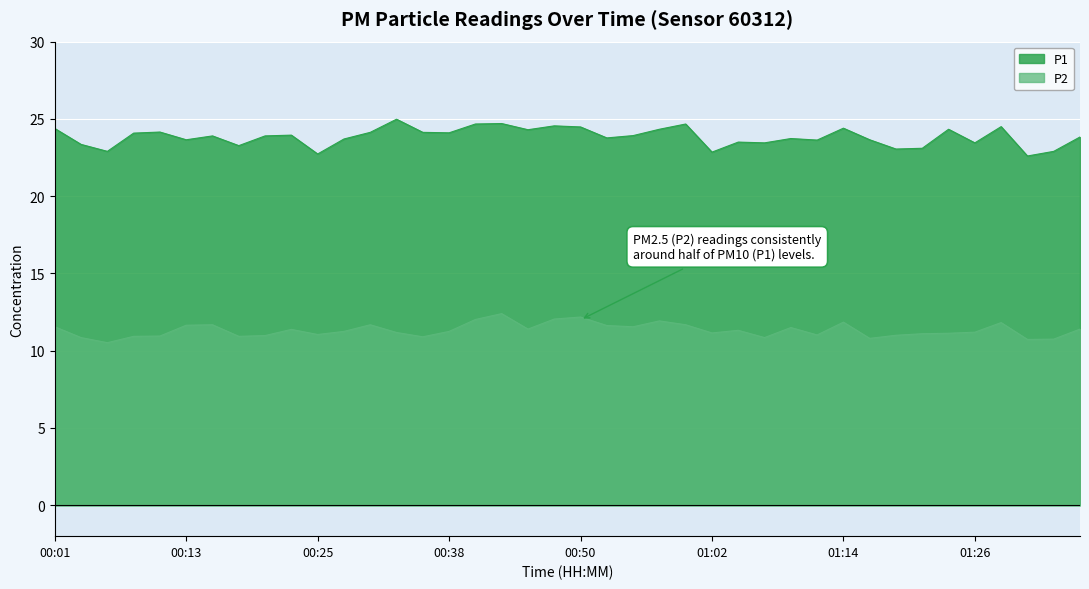

Is it true that P1 equals 22.9 at 01:33?

True